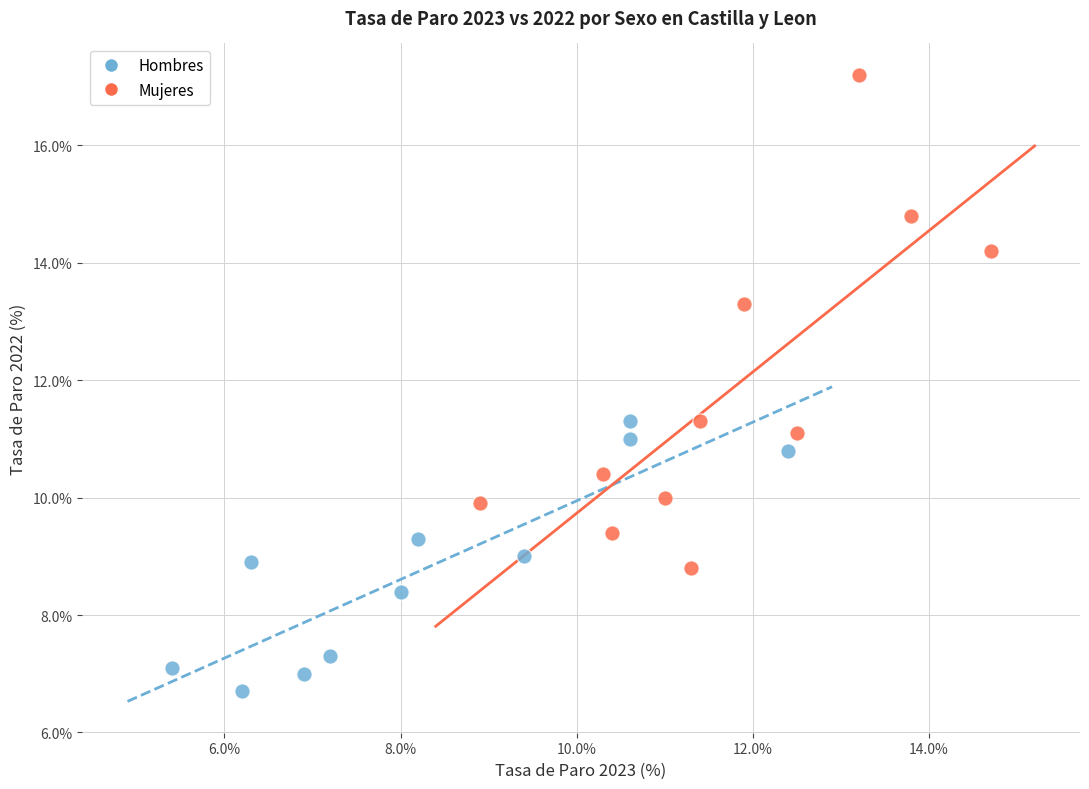

Which series has the largest Y range (max minus min)?

Mujeres